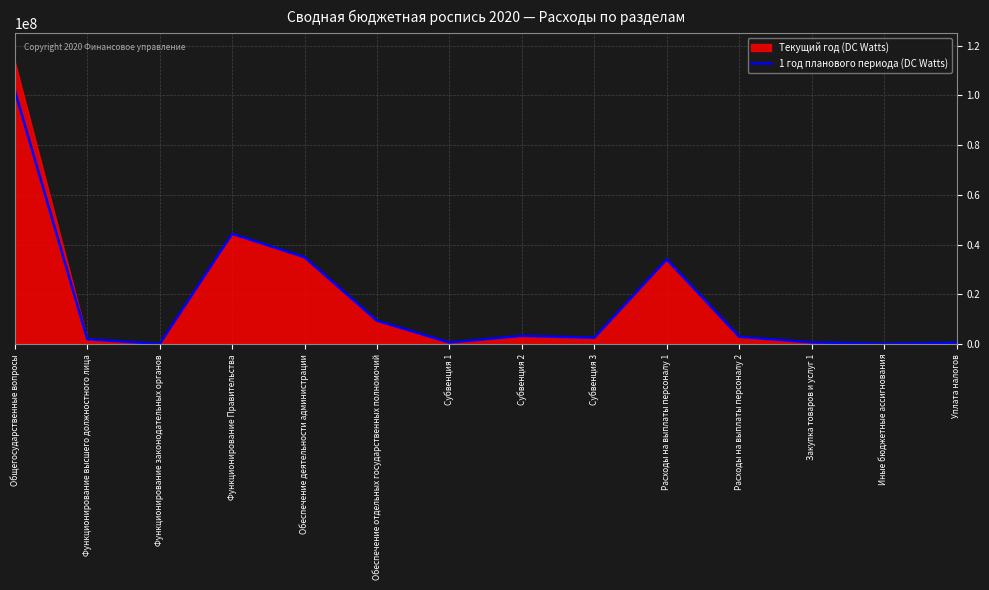

True or false: the data shows 30659 at Функционирование законодательных органов.

False